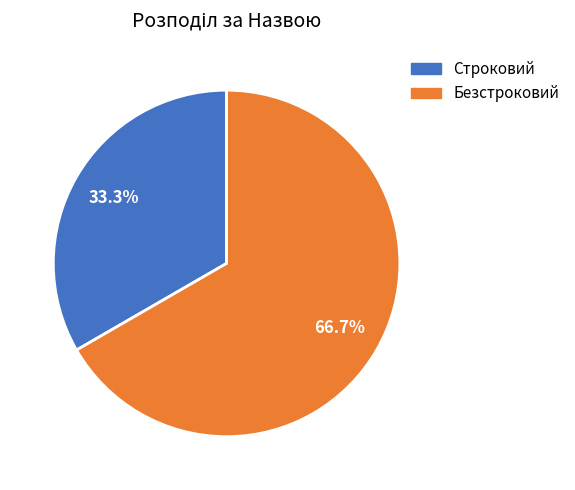

Which slice represents more than half of the pie?

Безстроковий